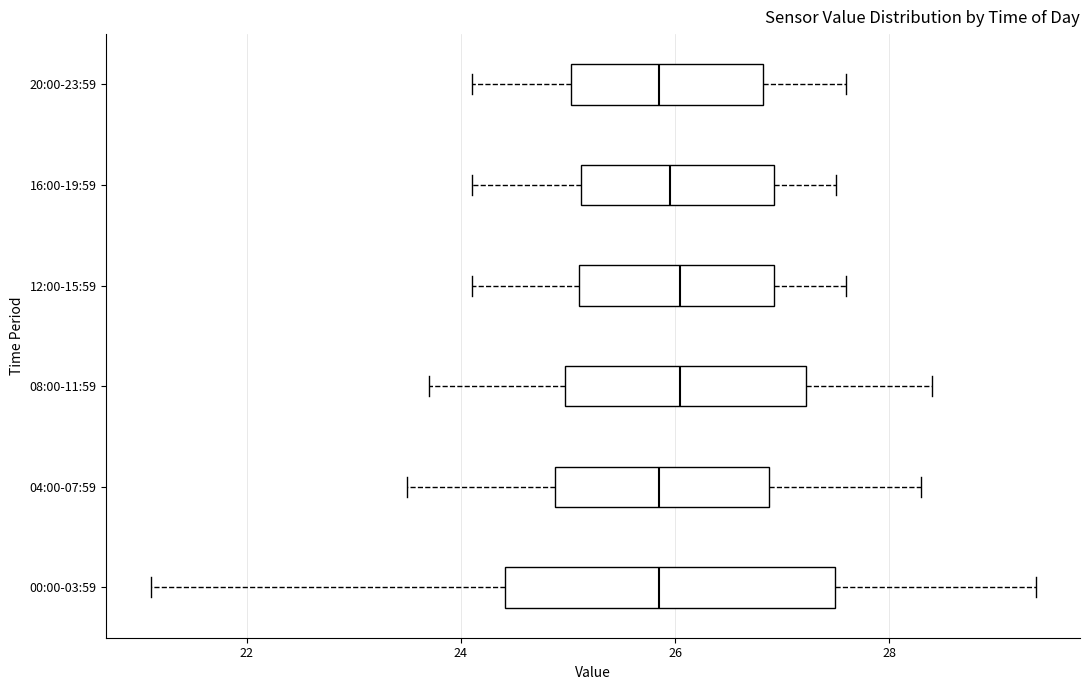

Where does the right whisker of the box for 20:00-23:59 end on the x-axis? The values are not printed on the chart, so give them approximately, as read against the axis.

27.6